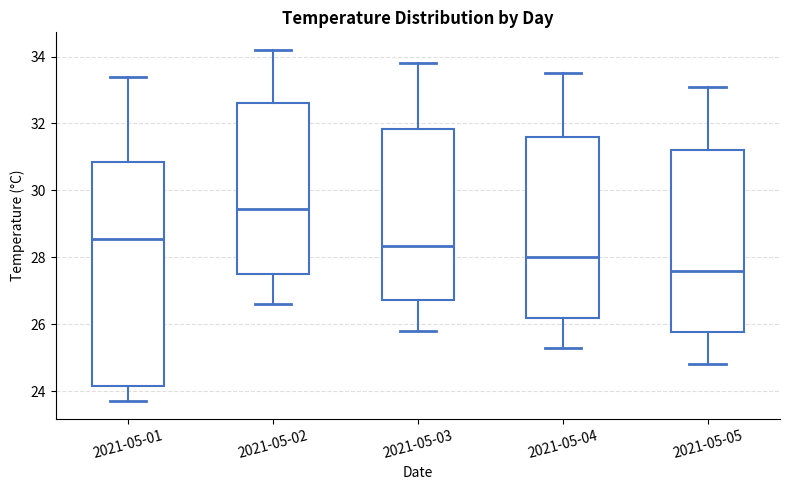

Which box has the lowest median line?

2021-05-05